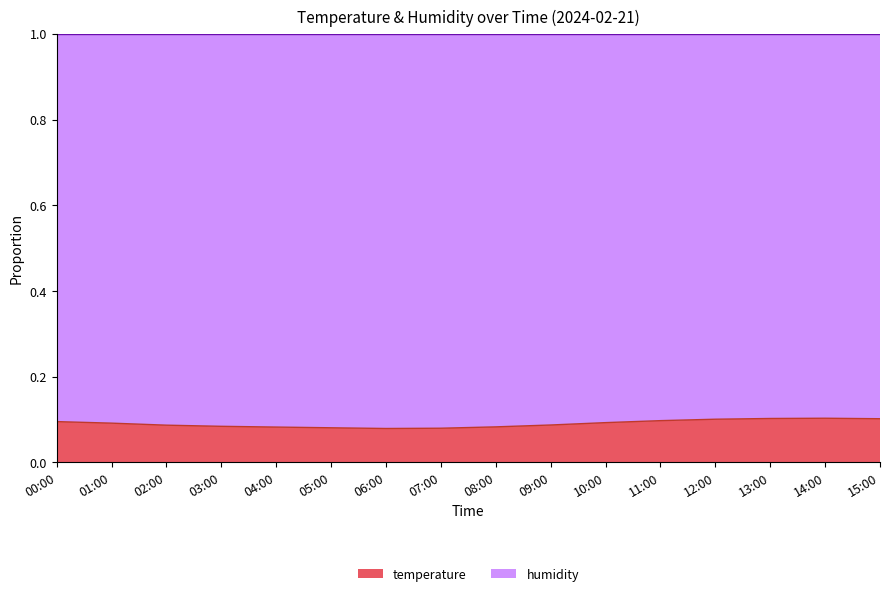

Reading right to left, list all the values displayed in this chart.

15:00=0.1	14:00=0.1	13:00=0.1	12:00=0.1	11:00=0.1	10:00=0.1	09:00=0.1	08:00=0.1	07:00=0.1	06:00=0.1	05:00=0.1	04:00=0.1	03:00=0.1	02:00=0.1	01:00=0.1	00:00=0.1